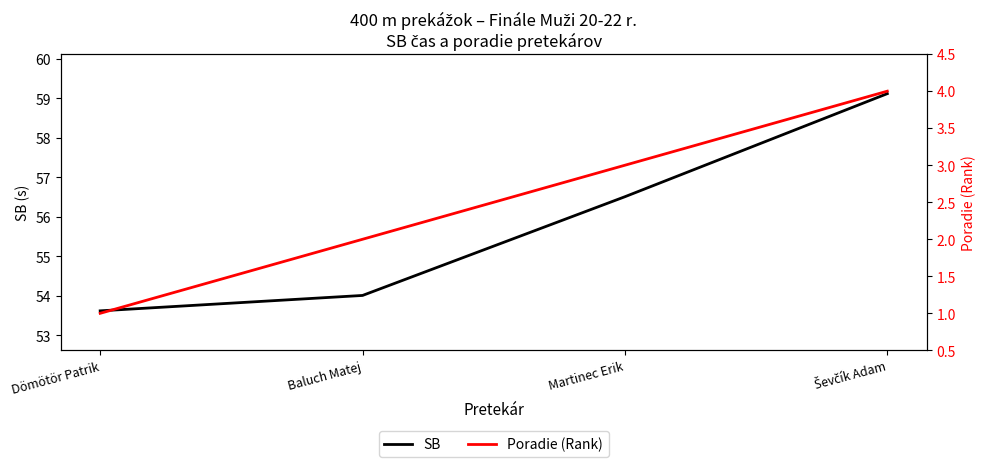

Is the value of SB at Martinec Erik greater than the value of Poradie (Rank) at Baluch Matej?

Yes